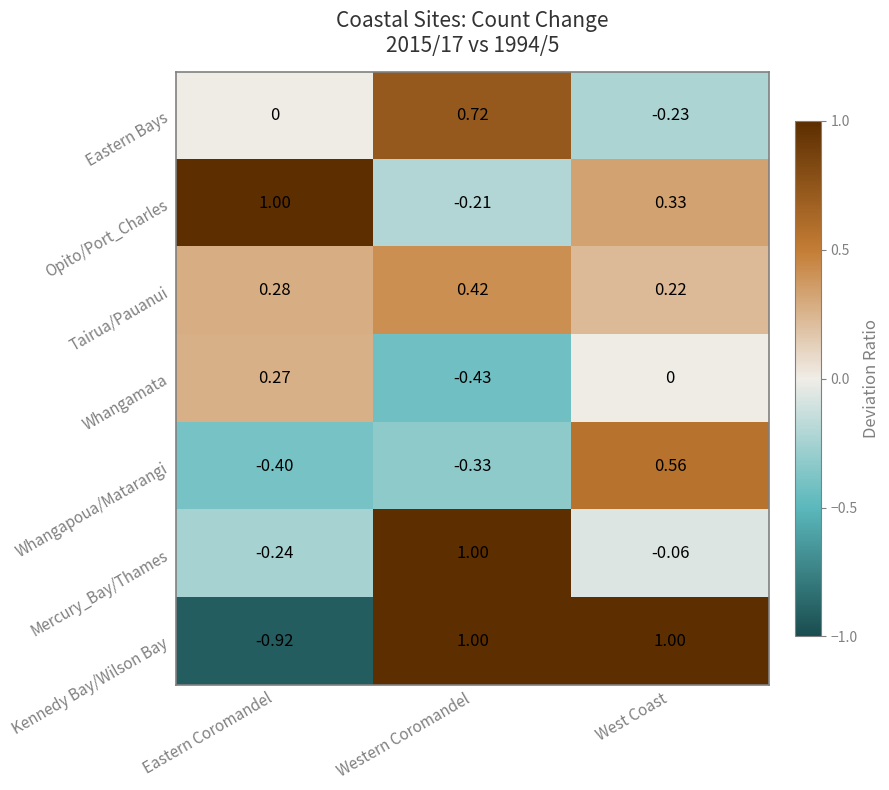

List the labels in order of Eastern Bays value, largest first.

Western Coromandel, Eastern Coromandel, West Coast